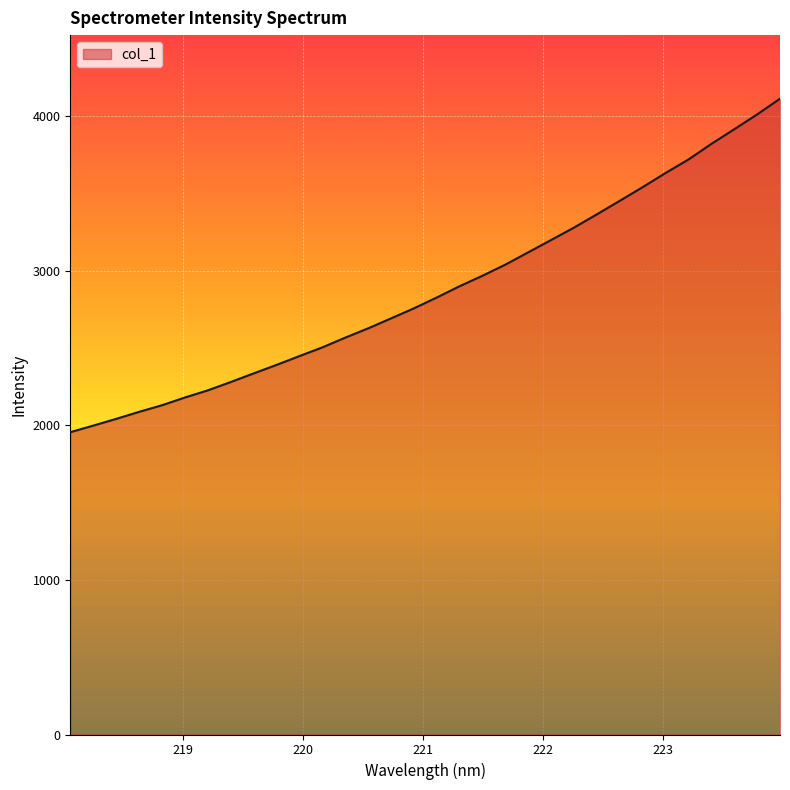

What is the minimum value shown in the chart?

1954.9